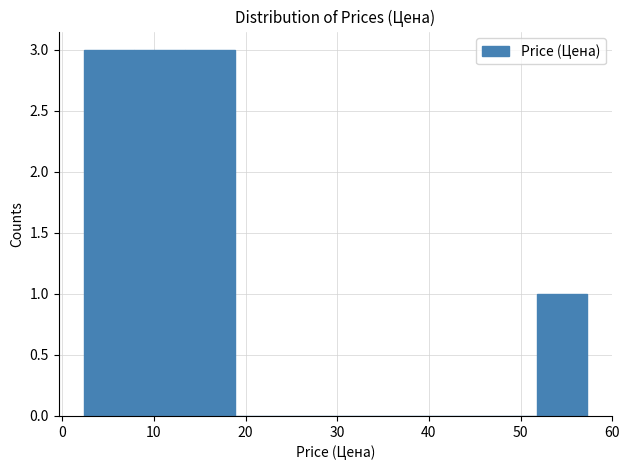

Reading left to right, transcribe this chart: for each bar, give the range it covers on the x-axis and its height. Neither the bar edges nor the heights are printed on the chart, so give them approximately, as read against the axes.

2 to 8: 3
8 to 13: 3
13 to 19: 3
19 to 24: 0
24 to 30: 0
30 to 35: 0
35 to 41: 0
41 to 46: 0
46 to 52: 0
52 to 57: 1